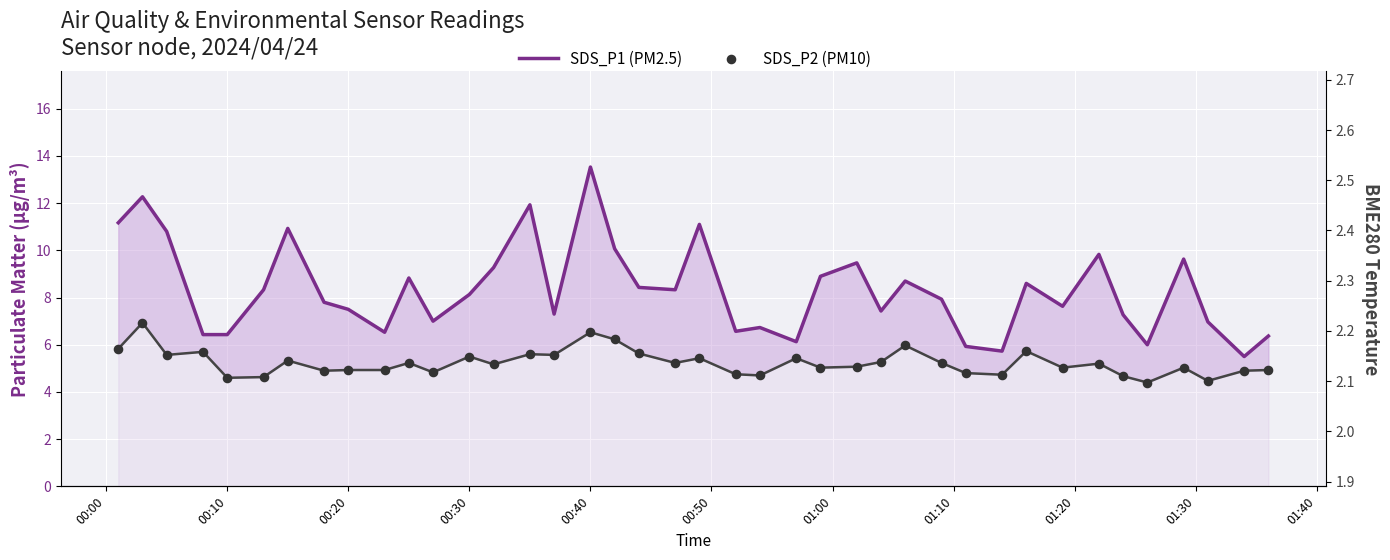

Which series has the largest total across all categories?

SDS_P1 (PM2.5)